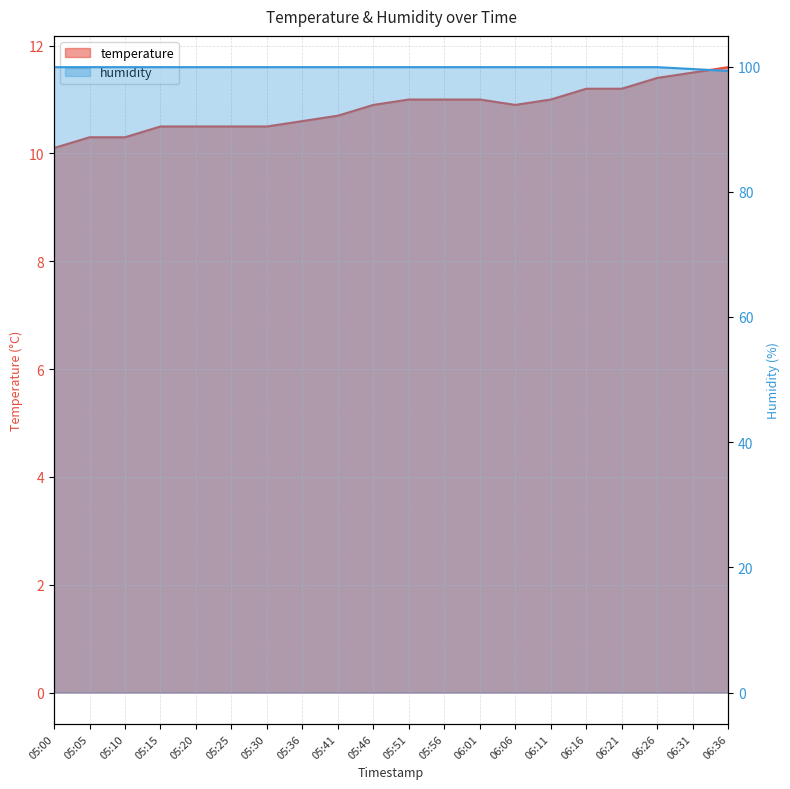

What is the difference between the temperature values at 05:46 and 06:11?

0.1